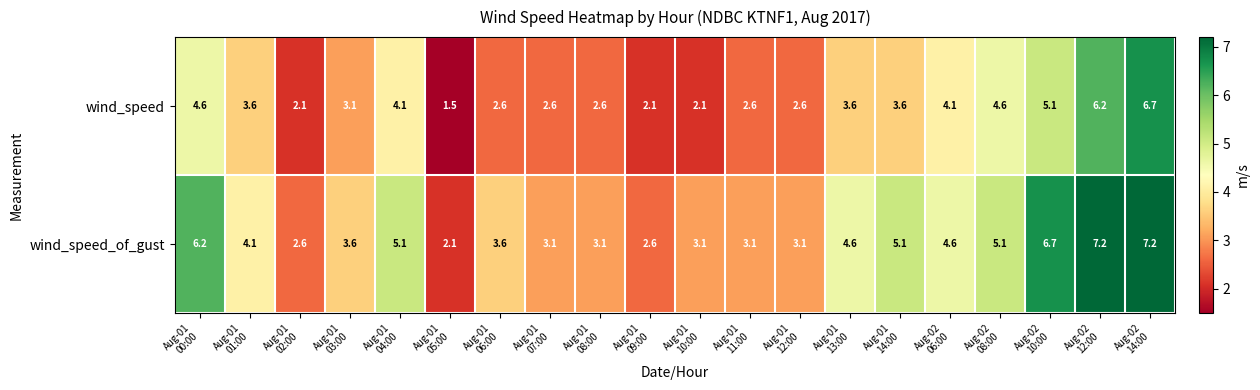

What is the minimum value shown in the chart?

1.5